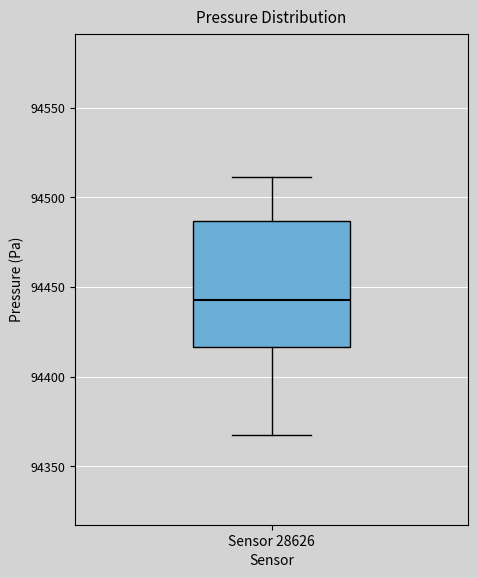

Read this box plot against the y-axis: the position of the median line, the range covered by the box, and the ends of both whiskers. The values are not printed on the chart, so give them approximately, as read against the axis.

median 94445, box 94415 to 94485, whiskers 94365 to 94510